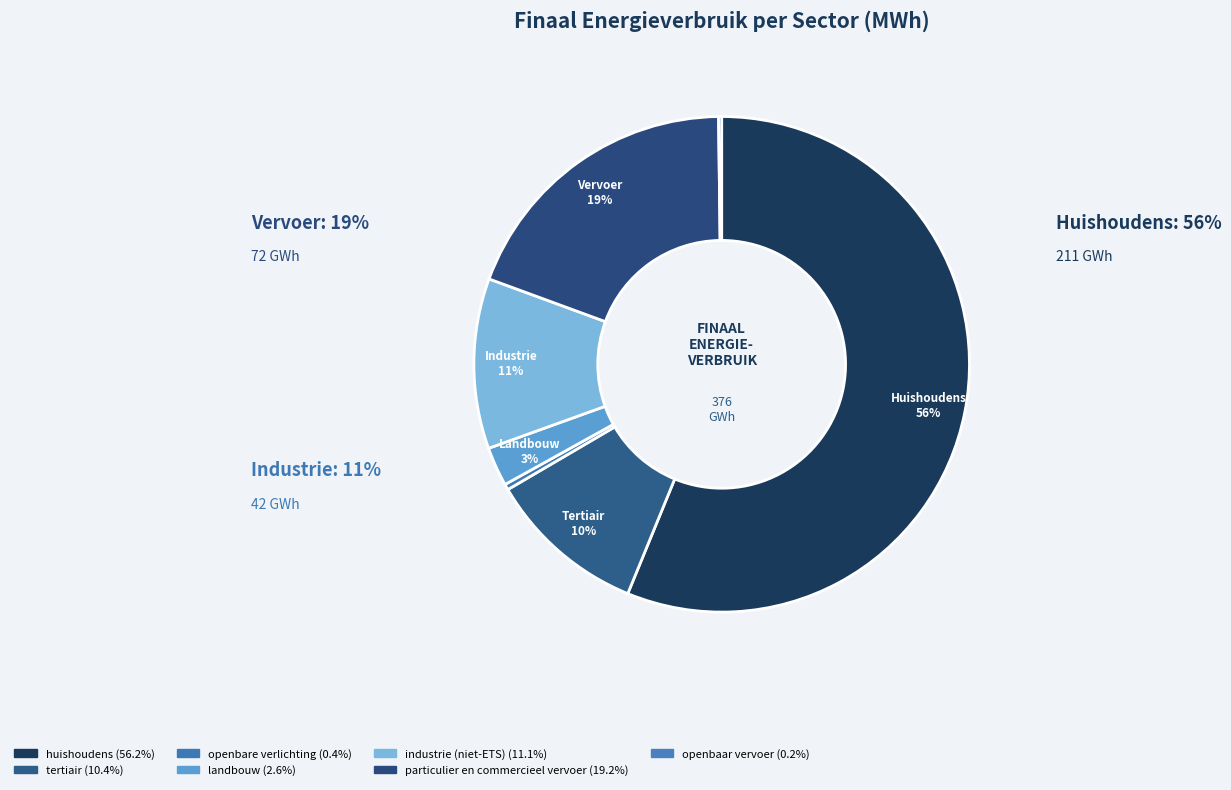

To the nearest percent, what is the combined percentage of landbouw and openbaar vervoer?

3%